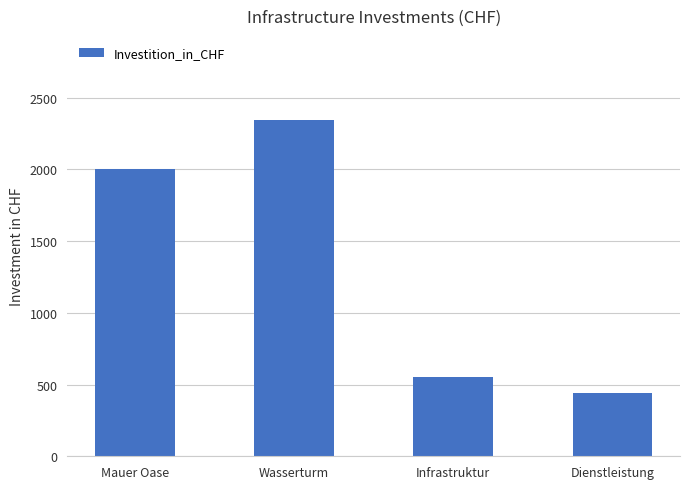

Rank the categories by value from lowest to highest.

Dienstleistung, Infrastruktur, Mauer Oase, Wasserturm